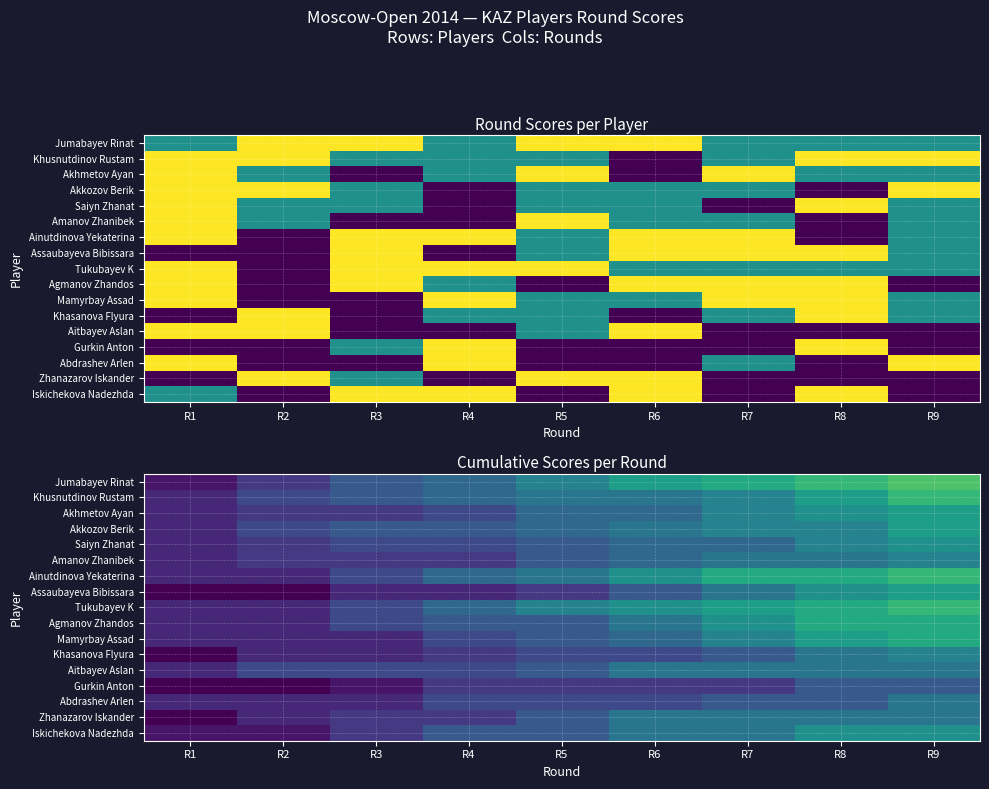

Is it true that Gurkin Anton equals 0.5 at R3?

True